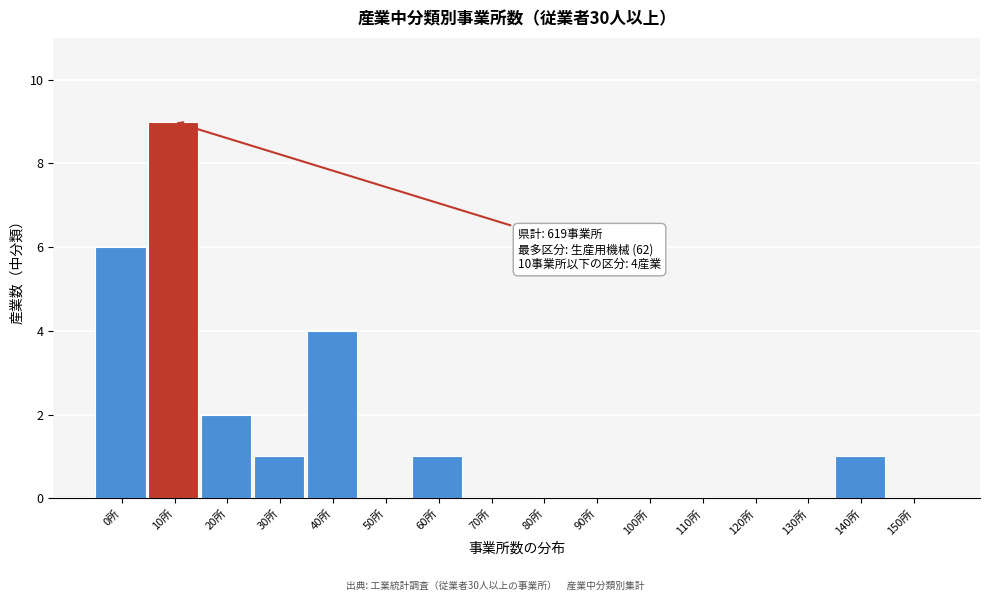

Reading right to left, what are all the values shown in this chart?

150所=0	140所=1	130所=0	120所=0	110所=0	100所=0	90所=0	80所=0	70所=0	60所=1	50所=0	40所=4	30所=1	20所=2	10所=9	0所=6